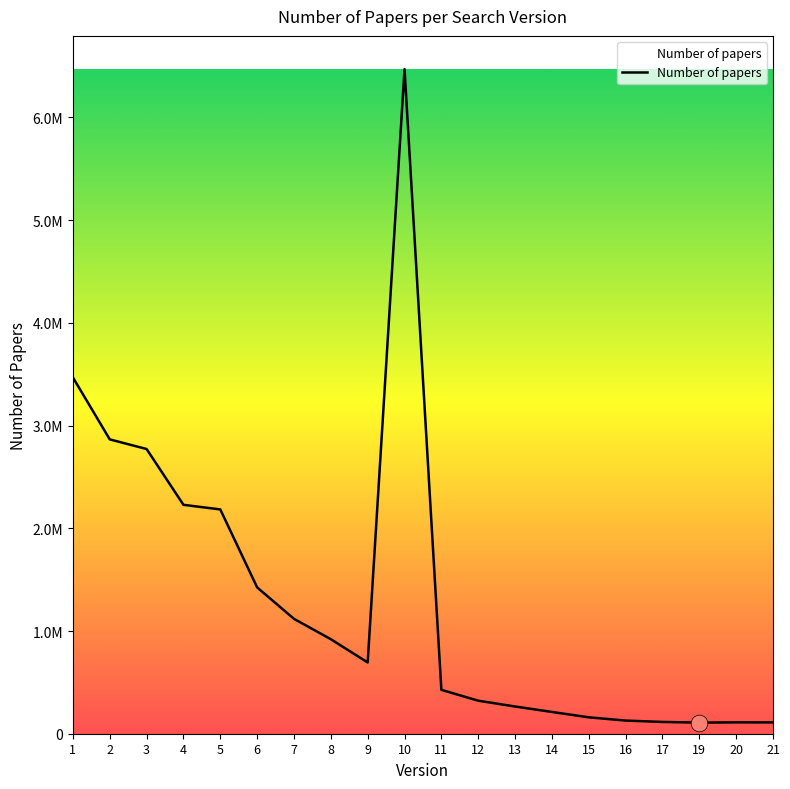

List the labels in order of value, largest first.

10, 1, 2, 3, 4, 5, 6, 7, 8, 9, 11, 12, 13, 14, 15, 16, 17, 20, 21, 19